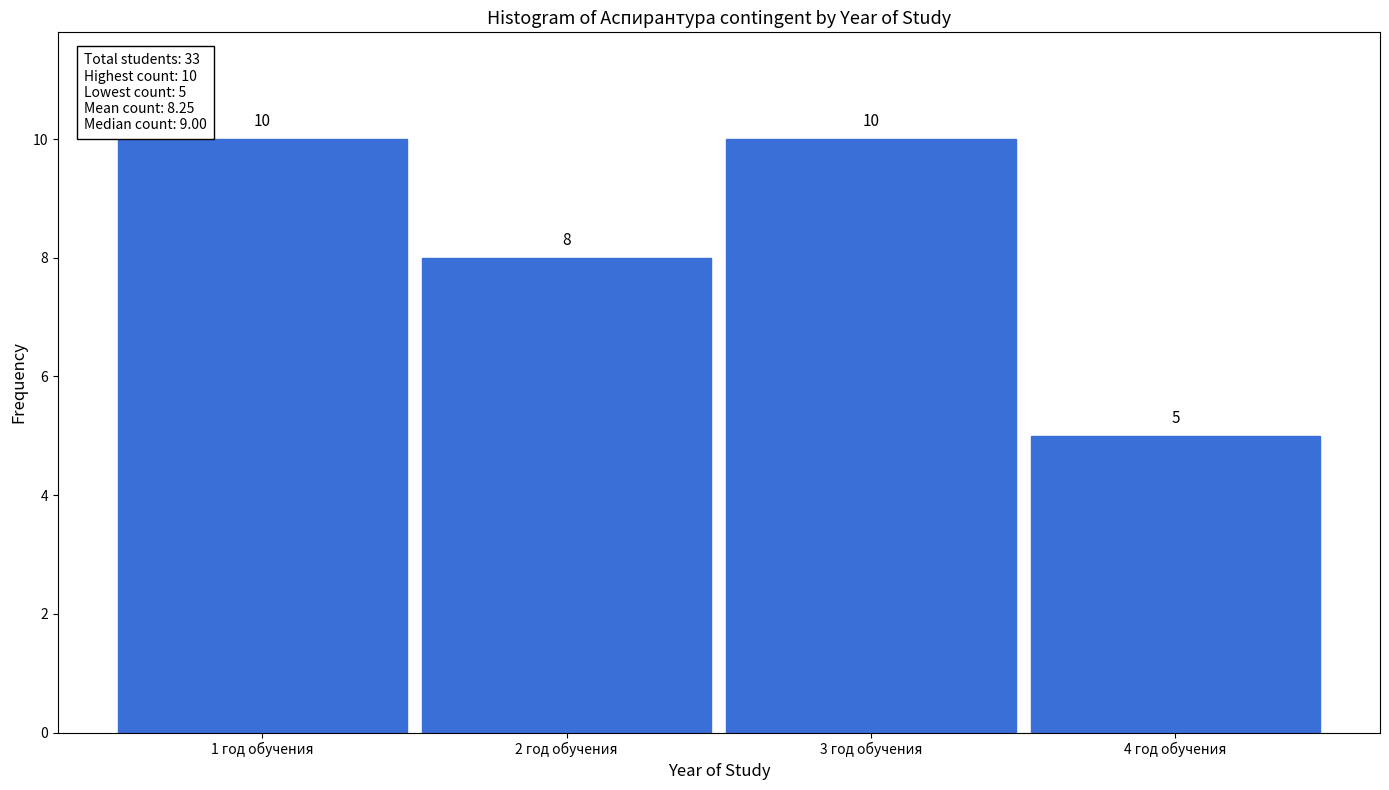

How tall is the bar that spans 2.5 to 3.5 on the x-axis?

10